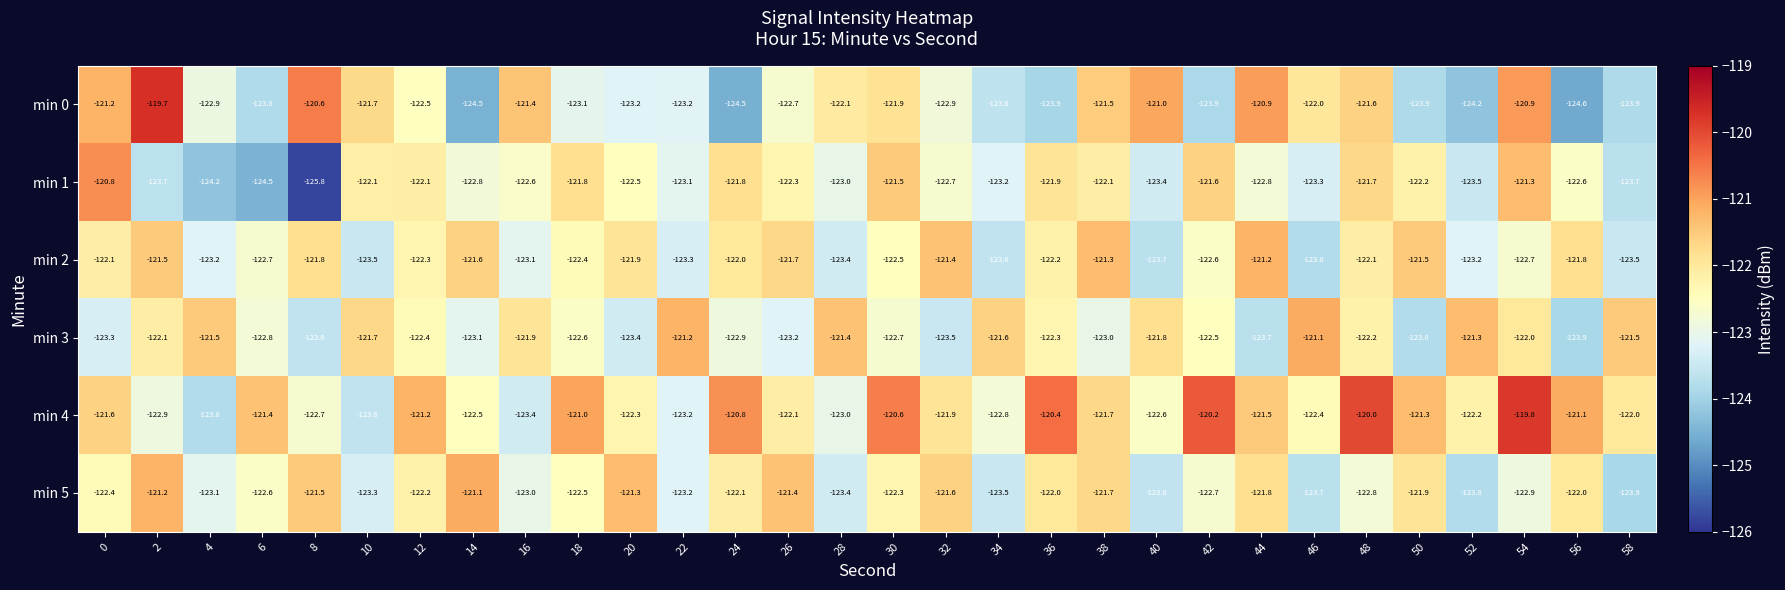

At which label is min 0 closest to -122?

46